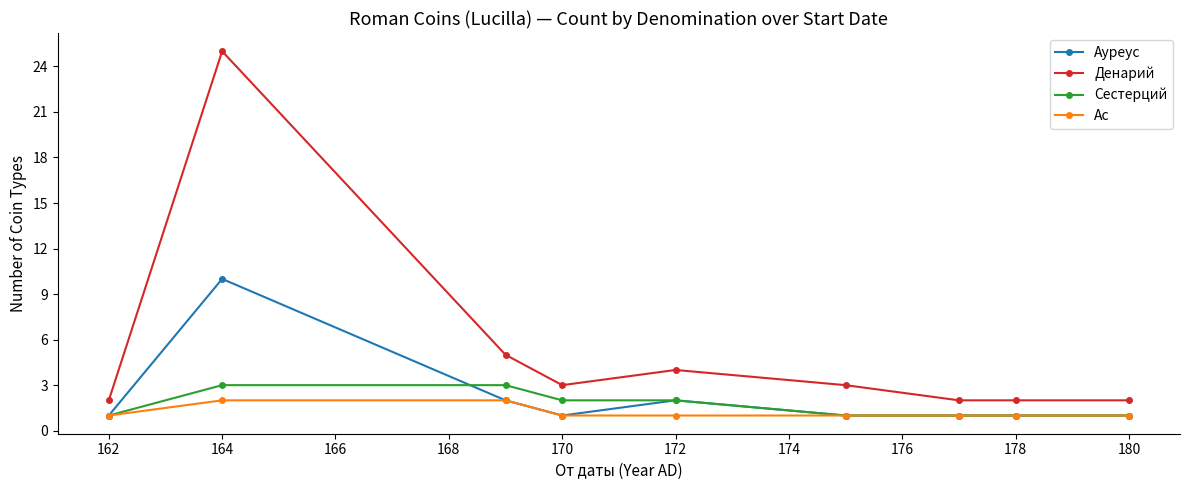

Which series has the largest total across all categories?

Денарий